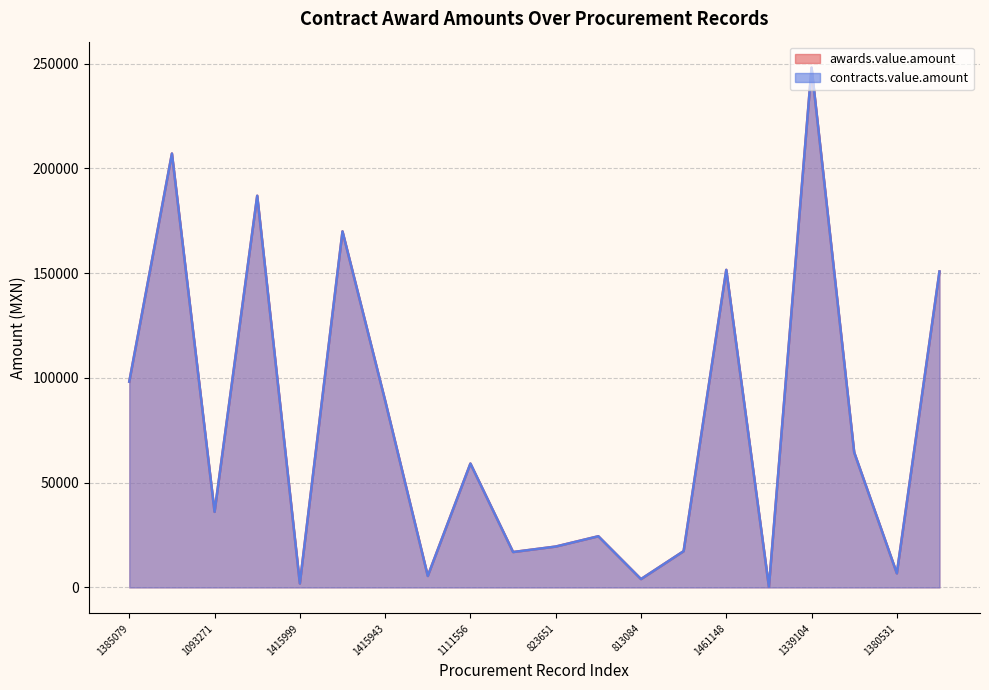

At which category is the sum across all series the highest?

1339104